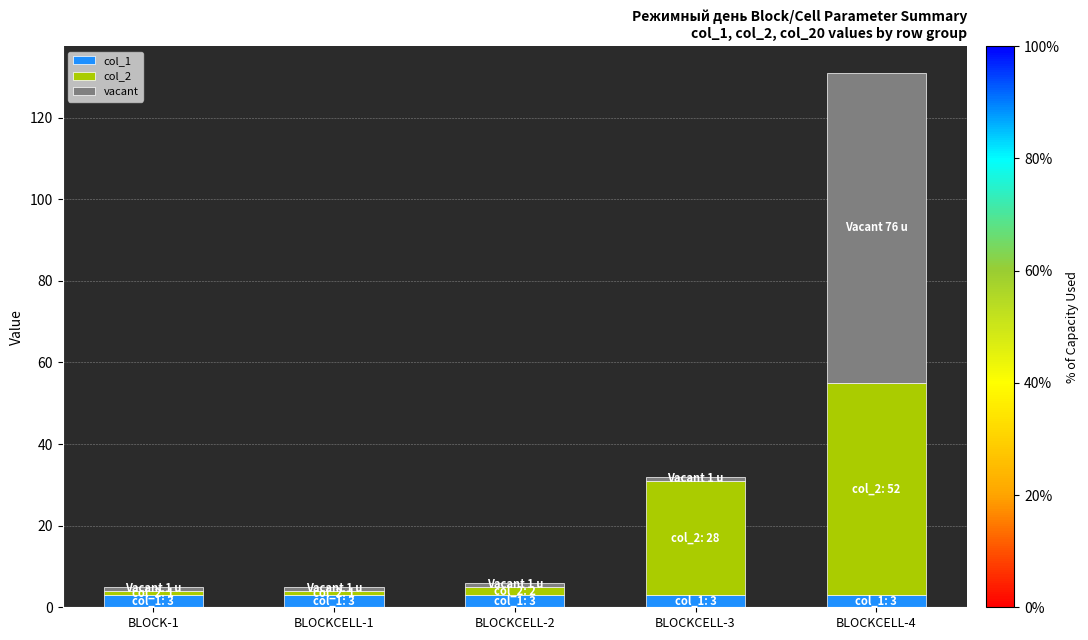

At which category is the sum across all series the highest?

BLOCKCELL-4